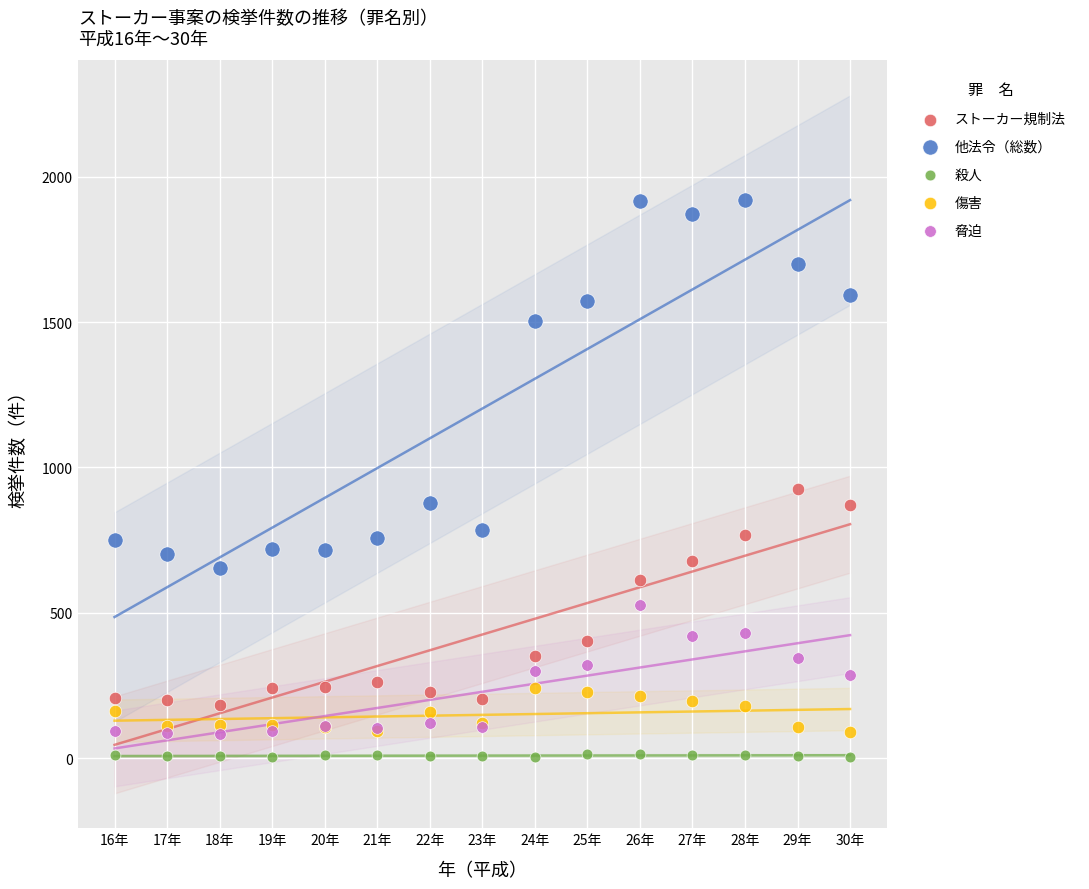

In the 他法令（総数） series, what Y value is closest to 1286?

1504